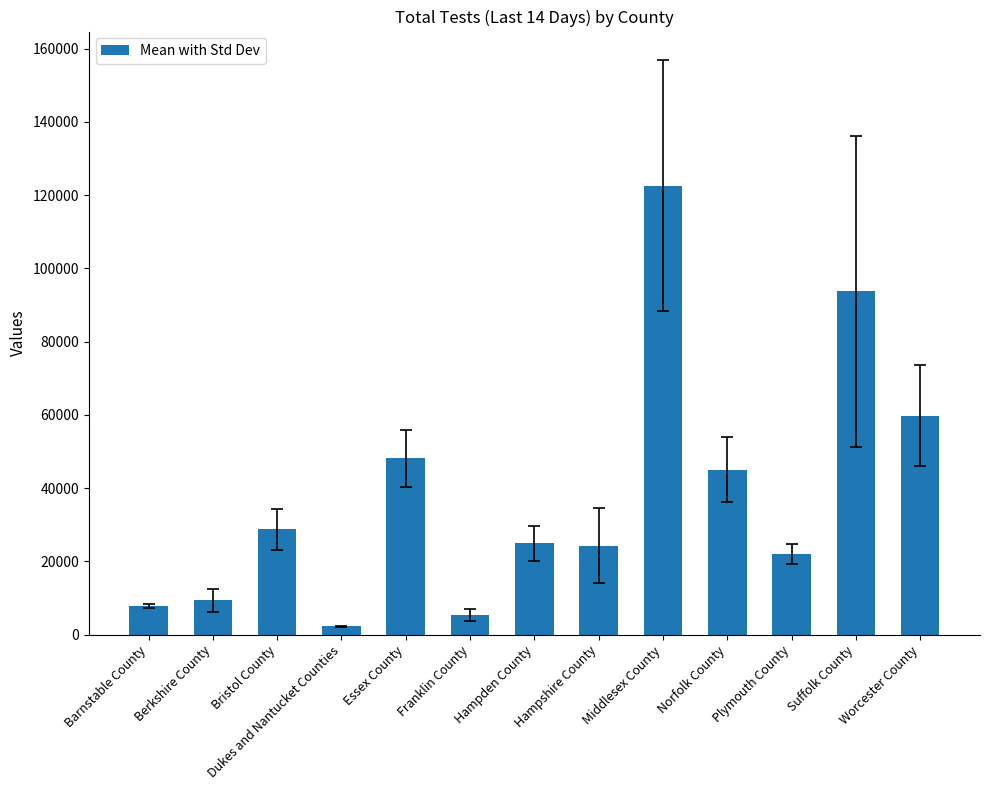

What is the label of the 7th bar from the left?

Hampden County